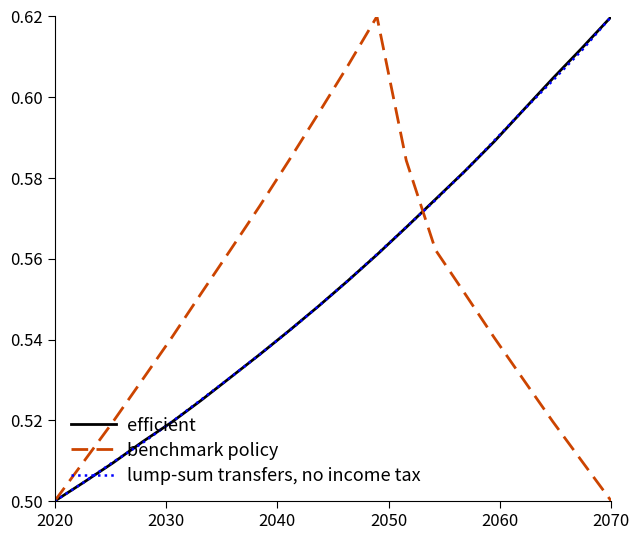

Count the number of data series in this chart.

3